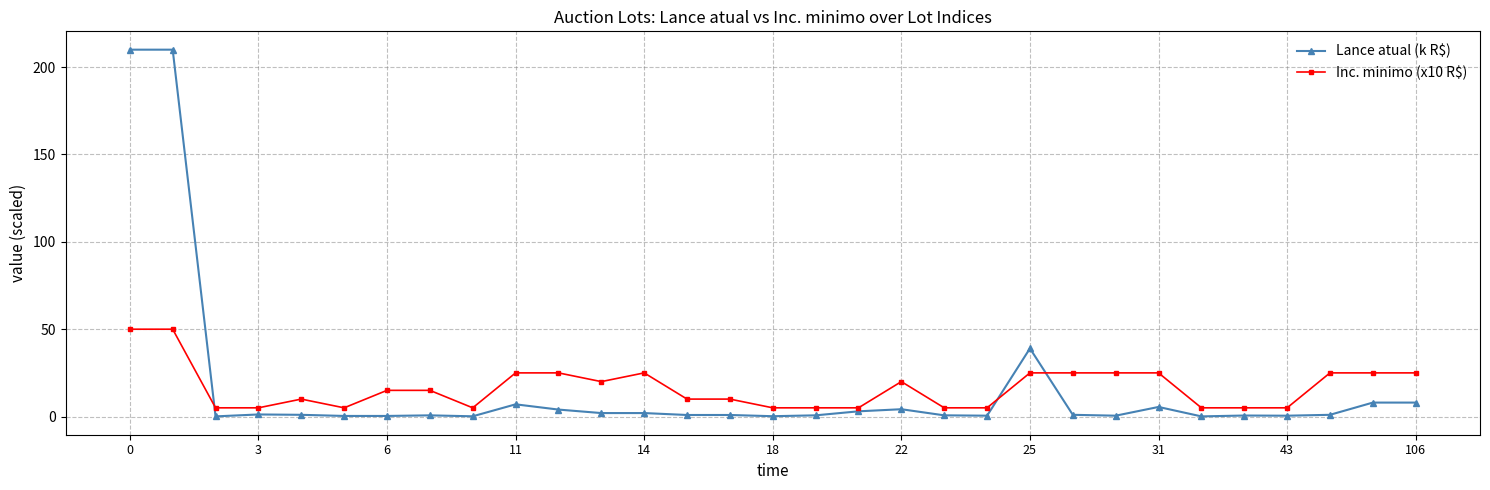

What is the sum of all Inc. minimo (x10 R$) values?

510.0